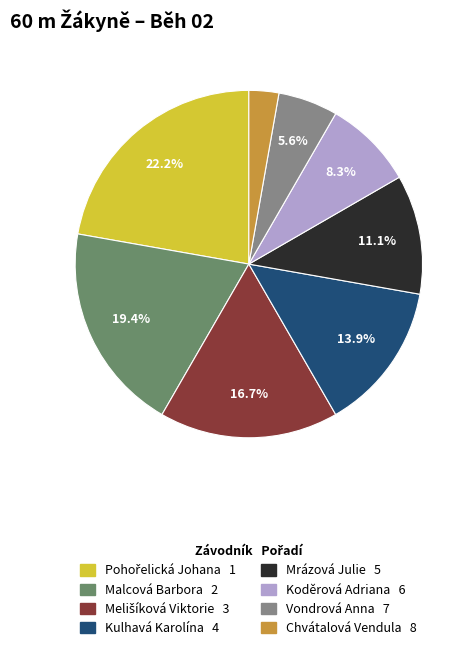

What percentage is the Koděrová Adriana slice, to the nearest percent?

8%